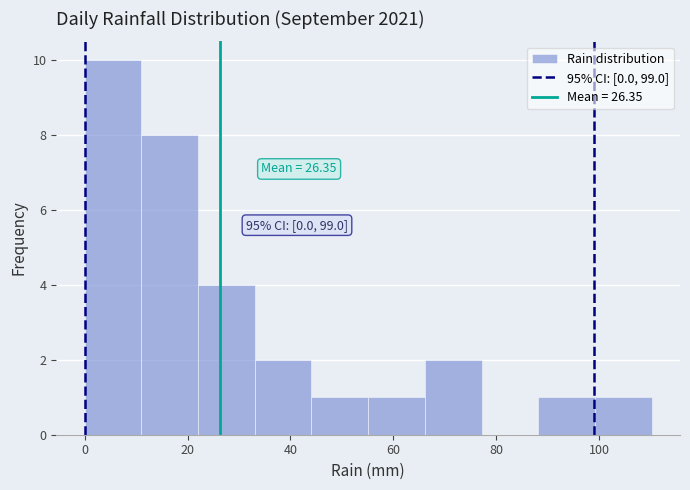

Over which range of the x-axis is the bar tallest?

0 to 12